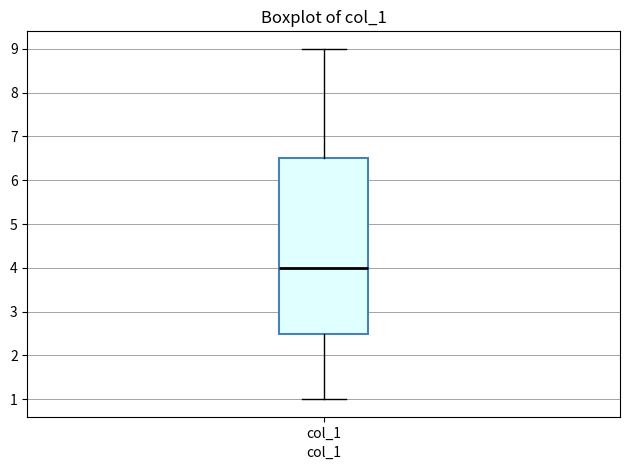

Read this box plot against the y-axis: the position of the median line, the range covered by the box, and the ends of both whiskers. The values are not printed on the chart, so give them approximately, as read against the axis.

median 4.0, box 2.5 to 6.5, whiskers 1.0 to 9.0